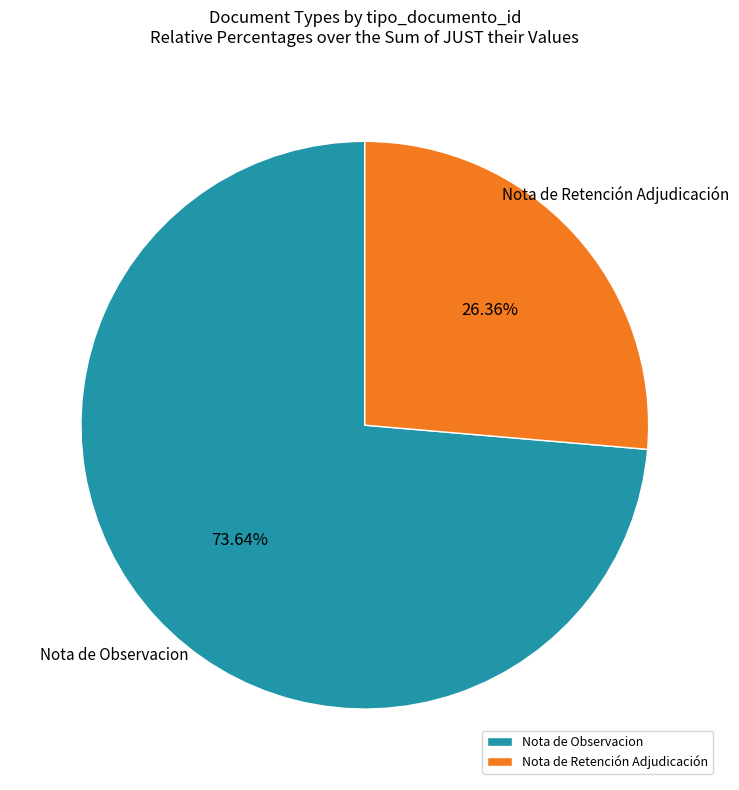

Which slice is the smallest?

Nota de Retención Adjudicación